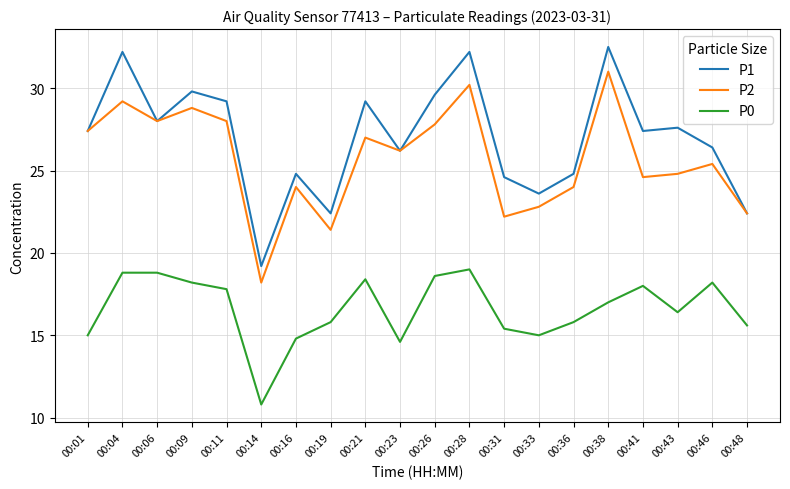

At how many categories does at least one series exceed 18?

20